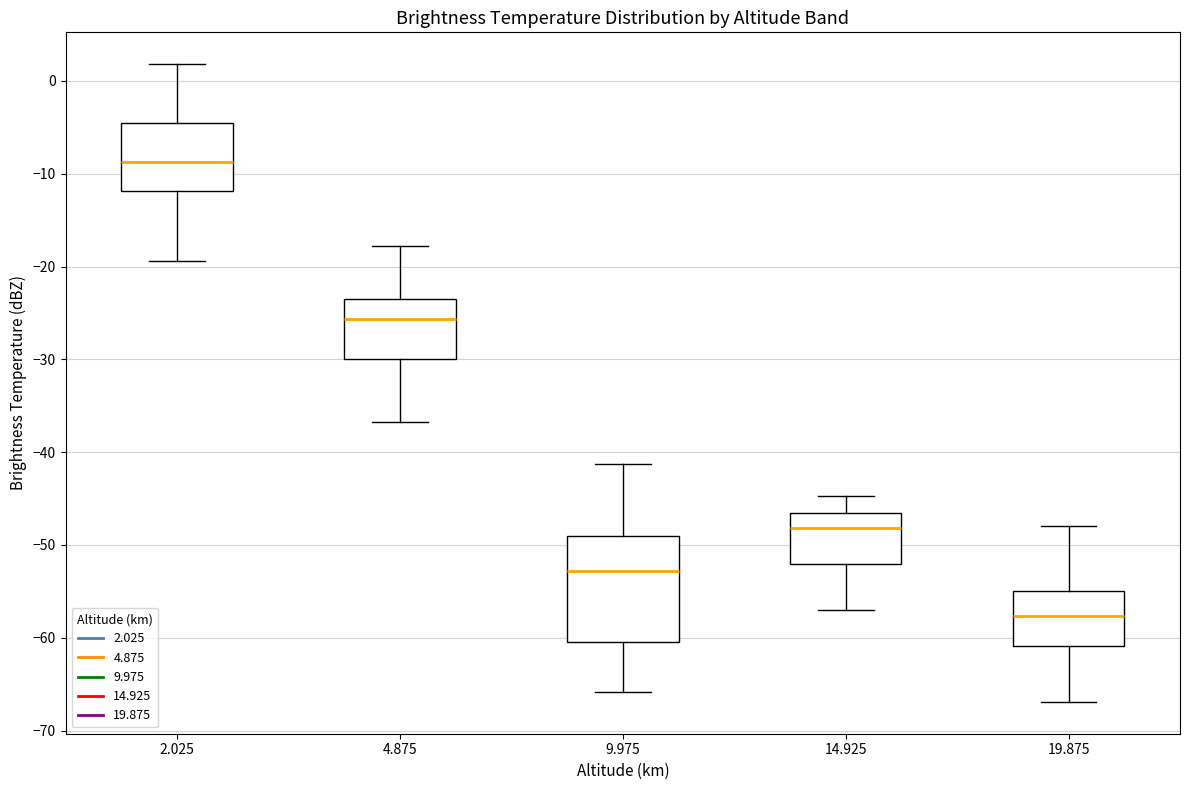

Where is the lower edge of the box at x = 19.875 on the y-axis? The values are not printed on the chart, so give them approximately, as read against the axis.

-61